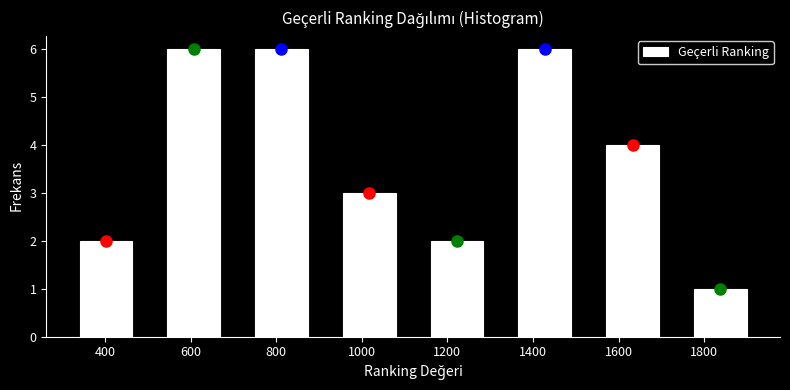

How tall is the bar that spans 1735 to 1940 on the x-axis? Neither the bar edges nor the heights are printed on the chart, so give them approximately, as read against the axes.

1